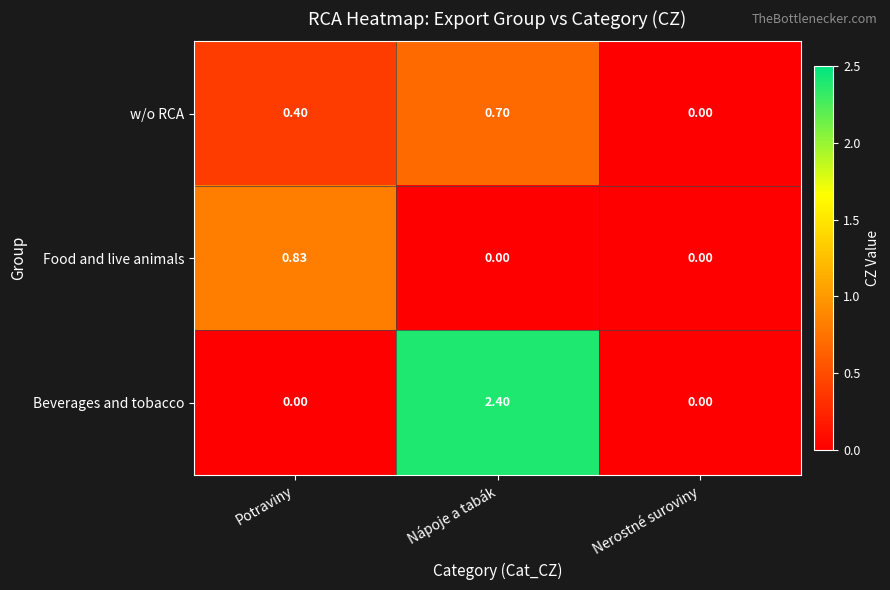

At which label does Beverages and tobacco reach its peak?

Nápoje a tabák